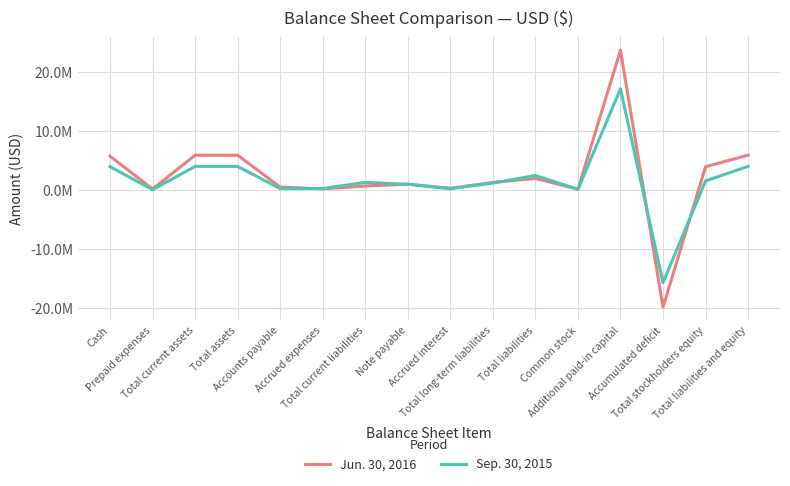

At how many categories does at least one series exceed 13220991?

1